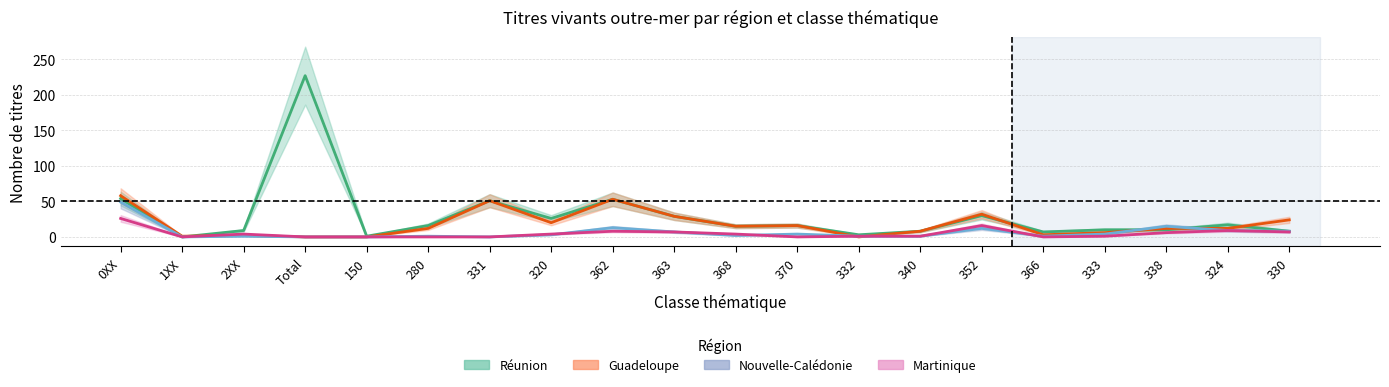

How many interior local valleys does the Guadeloupe series have?

5